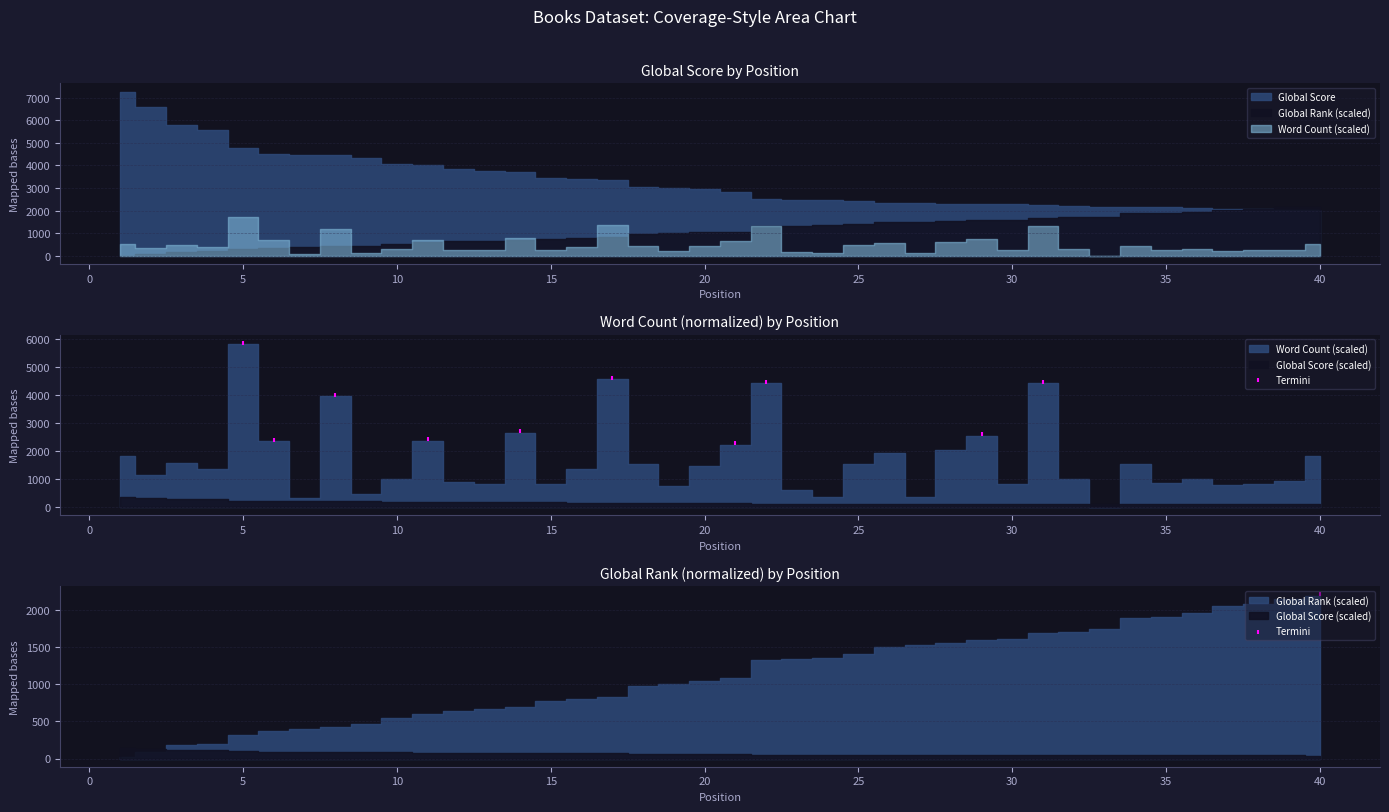

Approximately how many times larger is the value at 35 compared to 10?

1.1